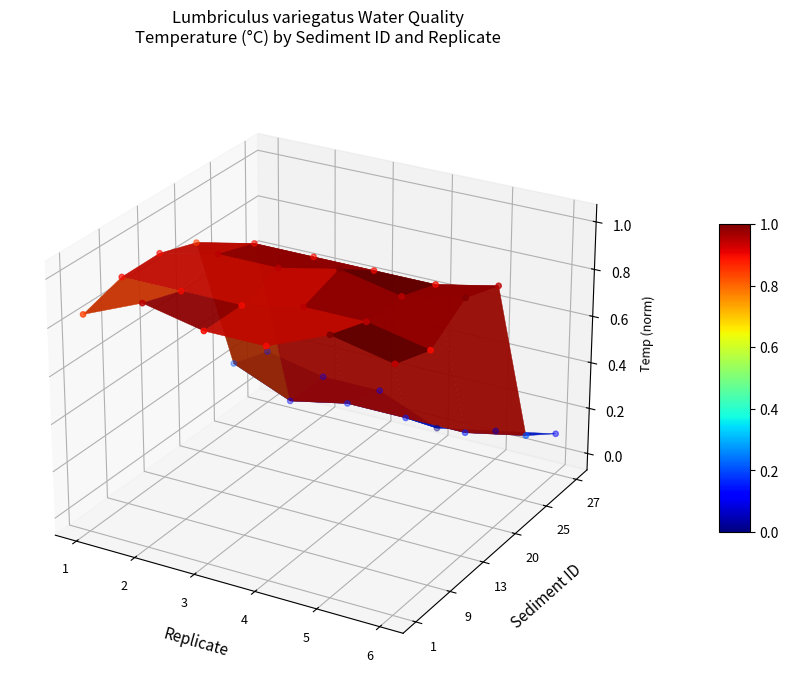

At which label does the data first exceed 0?

1